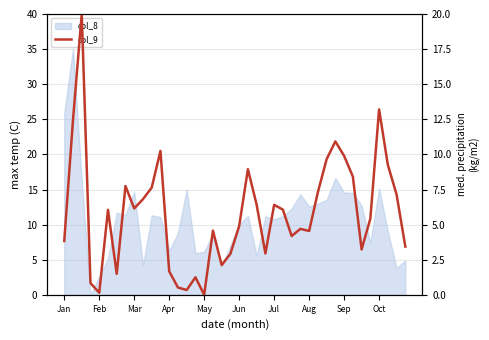

What is the change in value from 17 to 19?

-1.6